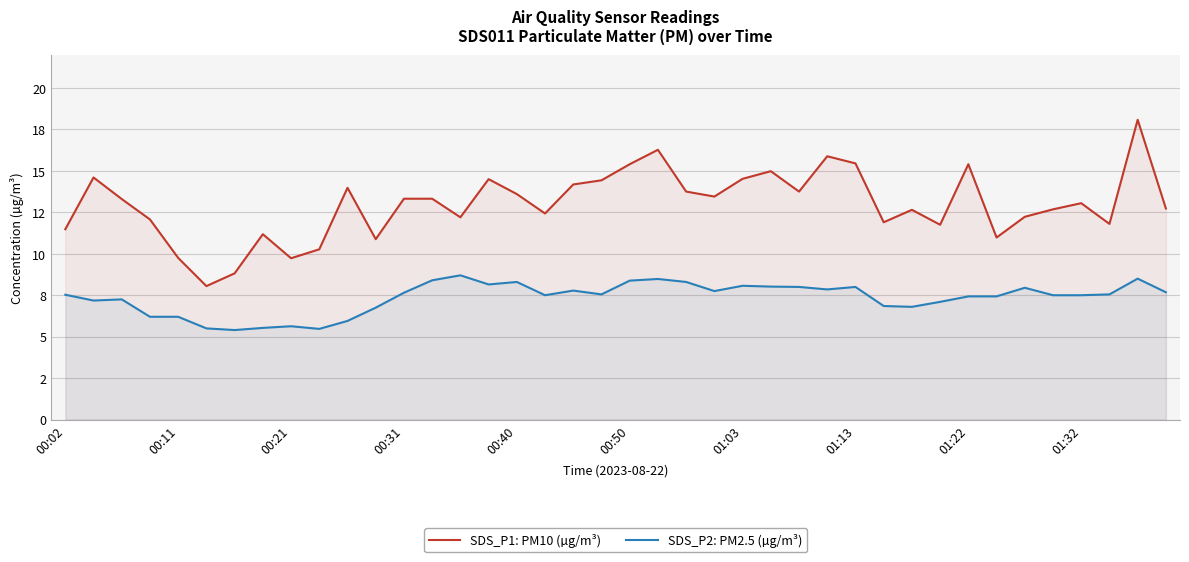

What are all the series names shown in the legend?

SDS_P1: PM10 (µg/m³), SDS_P2: PM2.5 (µg/m³)